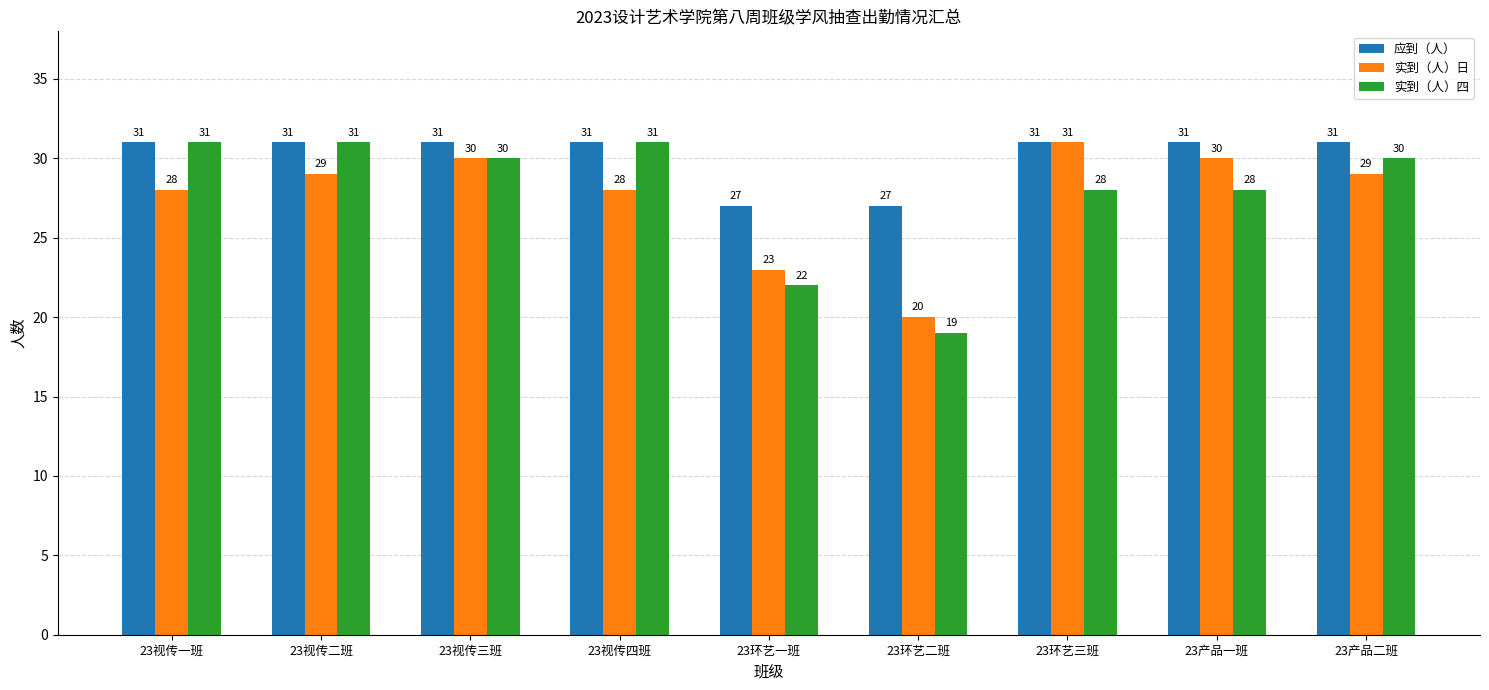

Reading right to left, transcribe all the data shown in this chart.

应到（人）: 31	31	31	27	27	31	31	31	31
实到（人）日: 29	30	31	20	23	28	30	29	28
实到（人）四: 30	28	28	19	22	31	30	31	31